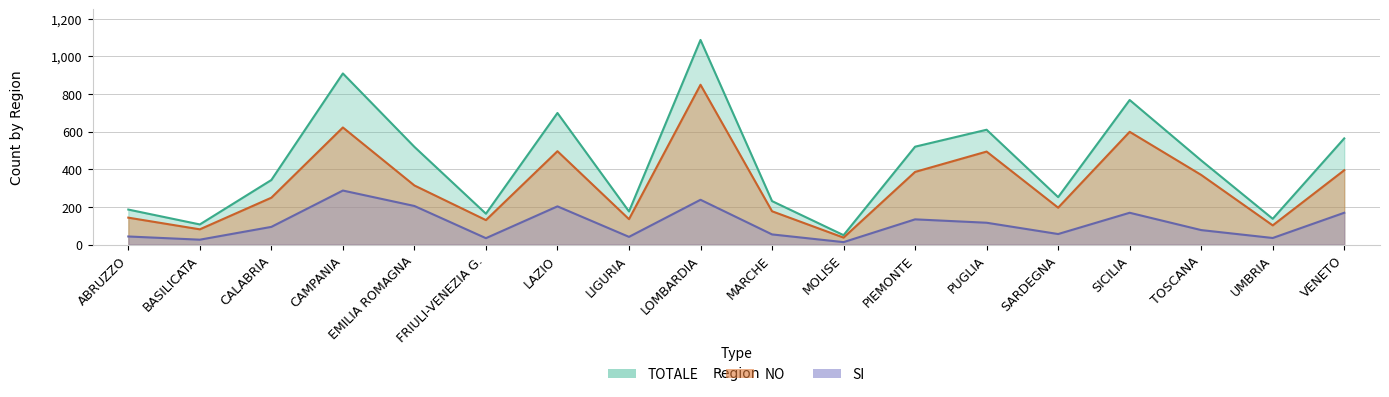

How many data points does each series have?

18